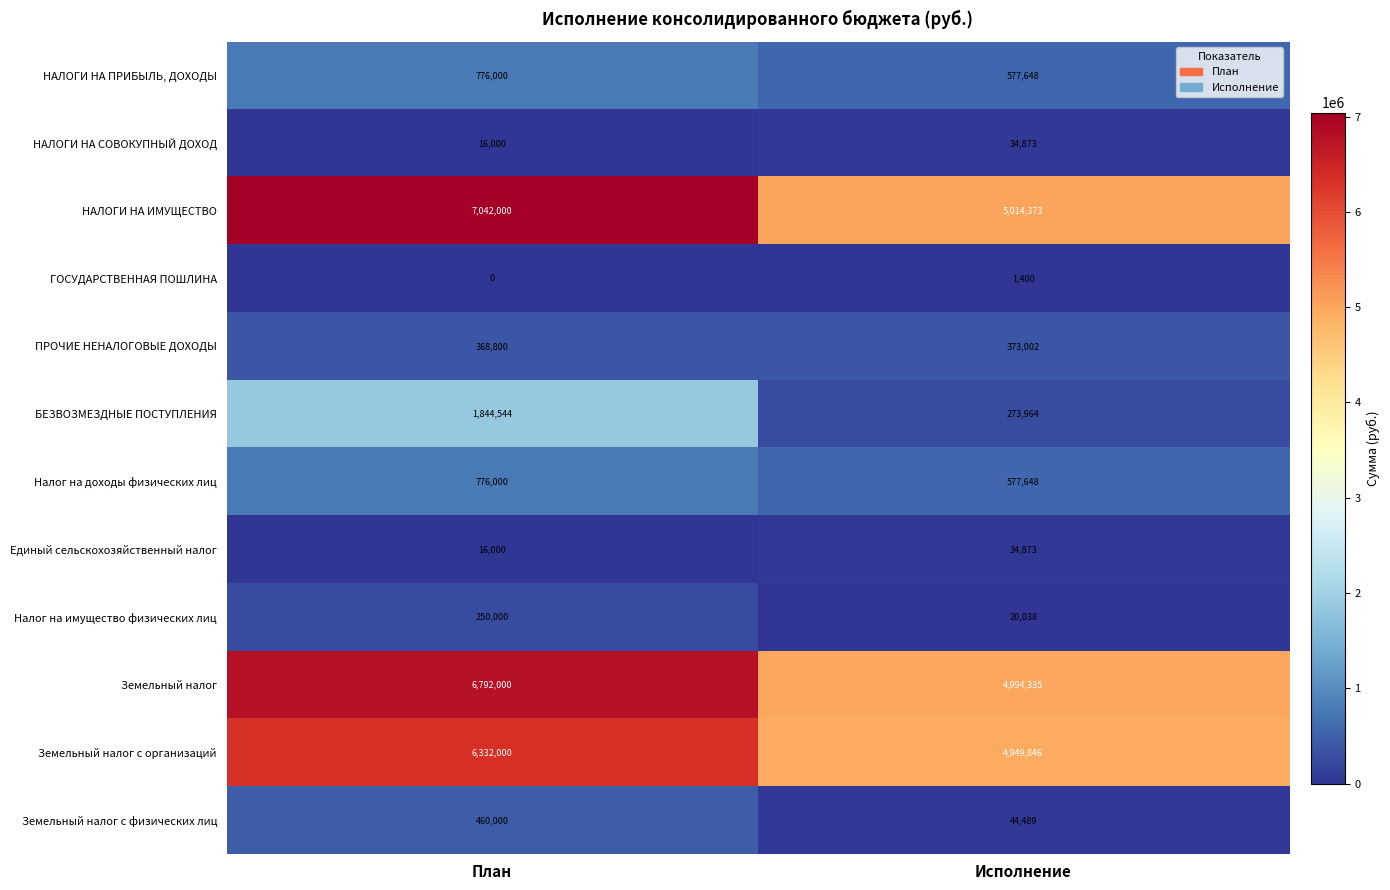

Count the number of data series in this chart.

12